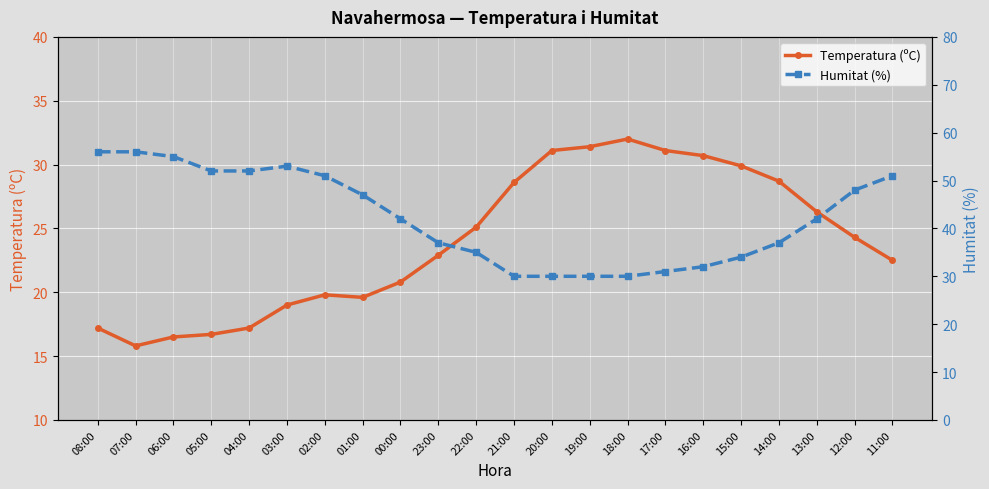

Does the chart display data point markers on the line(s)?

Yes